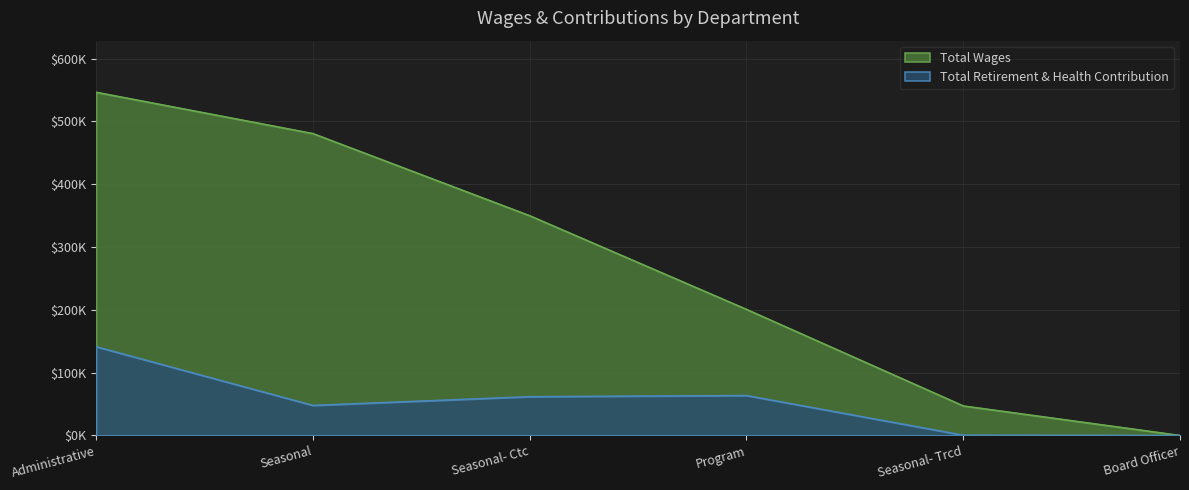

Which series has the largest range (max minus min)?

Total Wages